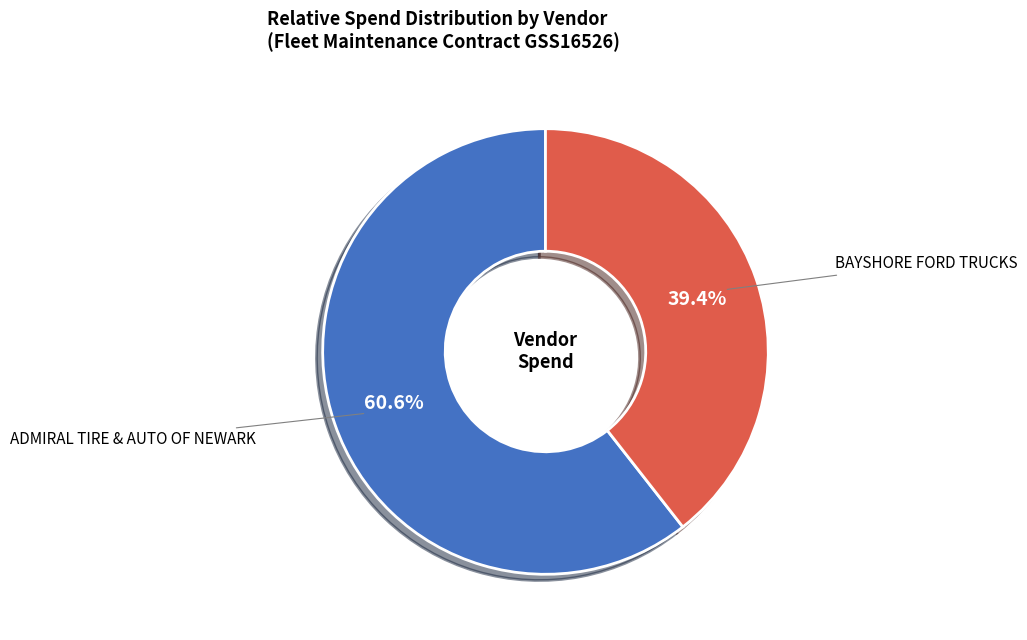

Is there a majority slice in this chart?

Yes